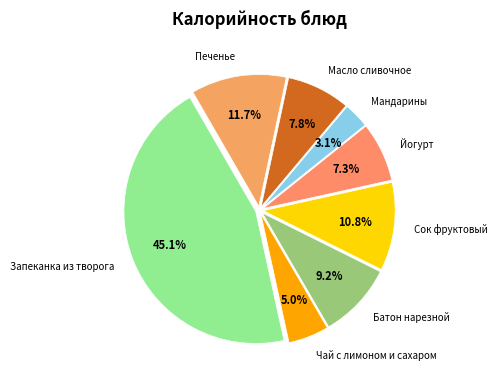

What is the largest slice in the pie chart?

Запеканка из творога